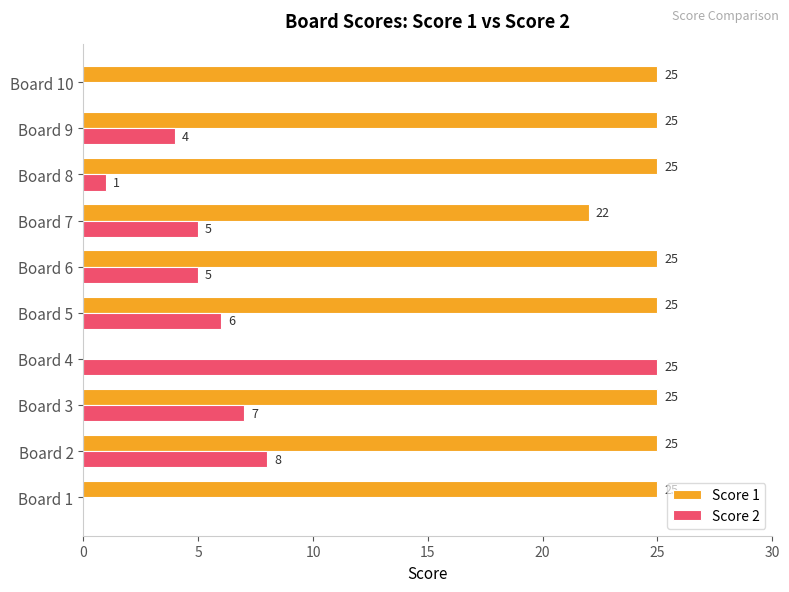

The value of Score 2 at Board 5 is 6. True or false?

True